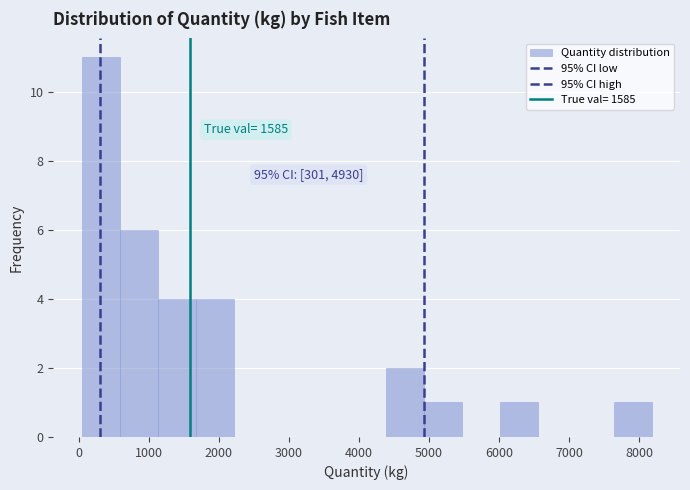

Which range on the x-axis has the tallest bar?

0 to 600